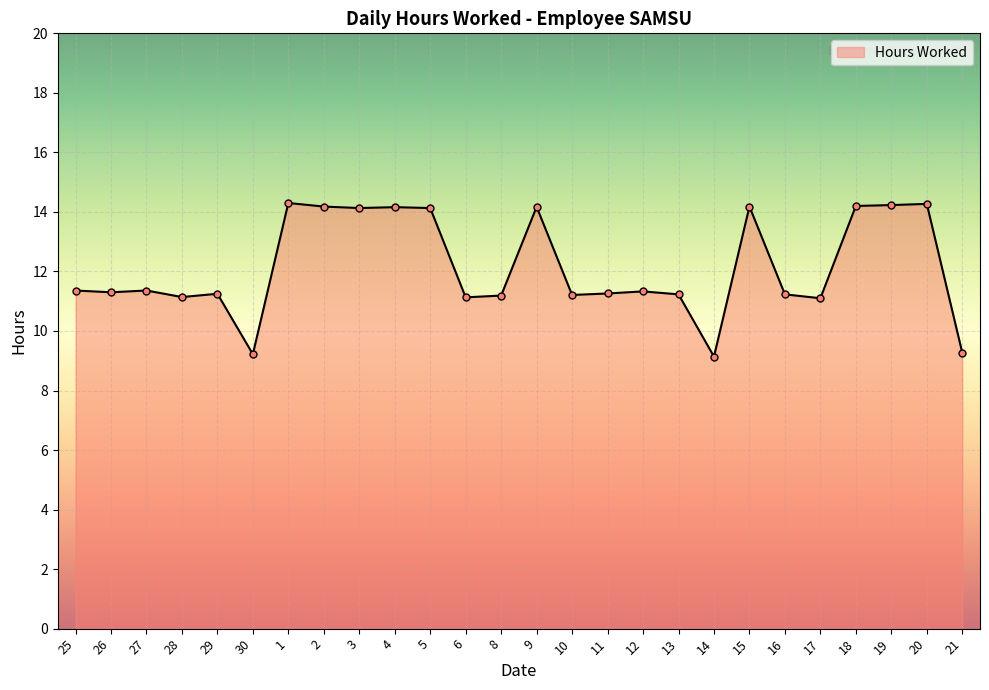

What is the average value?

12.1